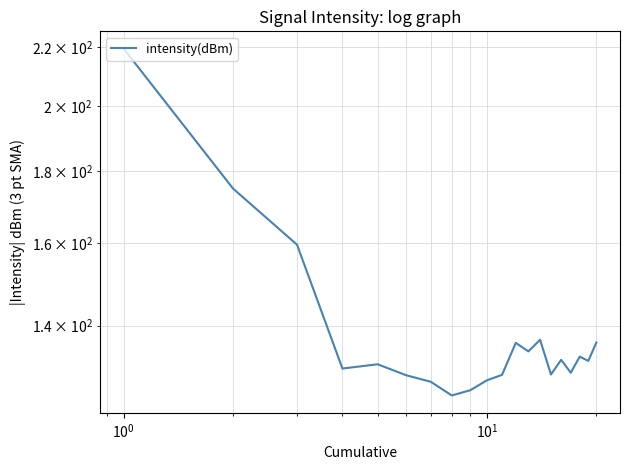

The value at 19 is 240.7. True or false?

False